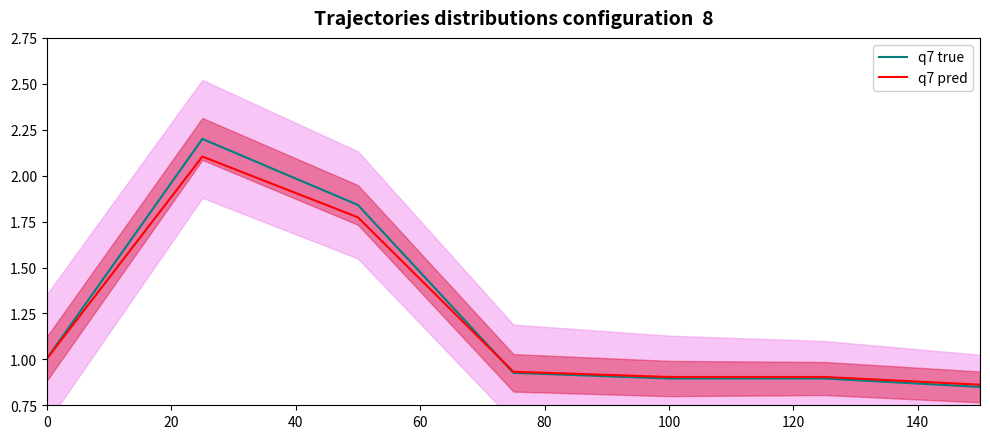

What is the sum of all q7 pred values?

8.5